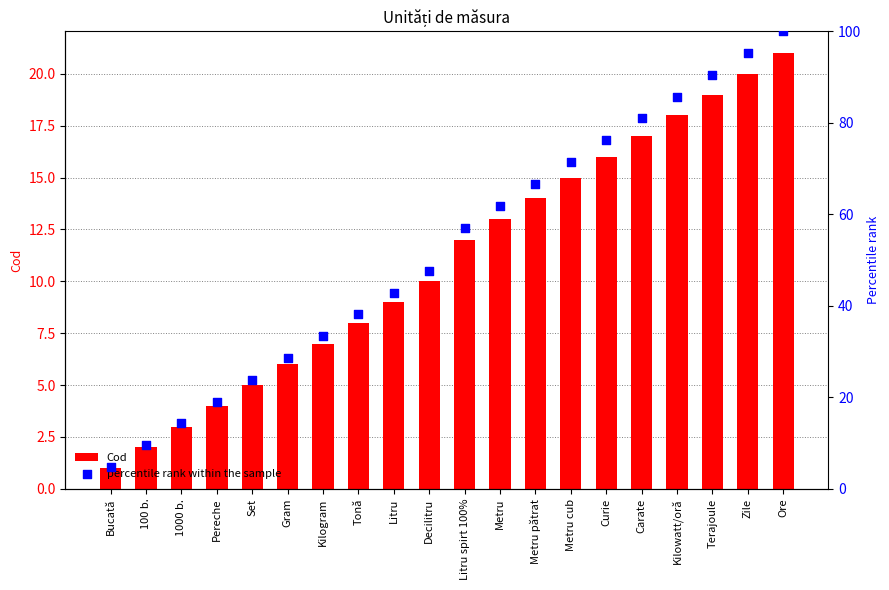

What is the total value across all series at Kilogram?

40.3